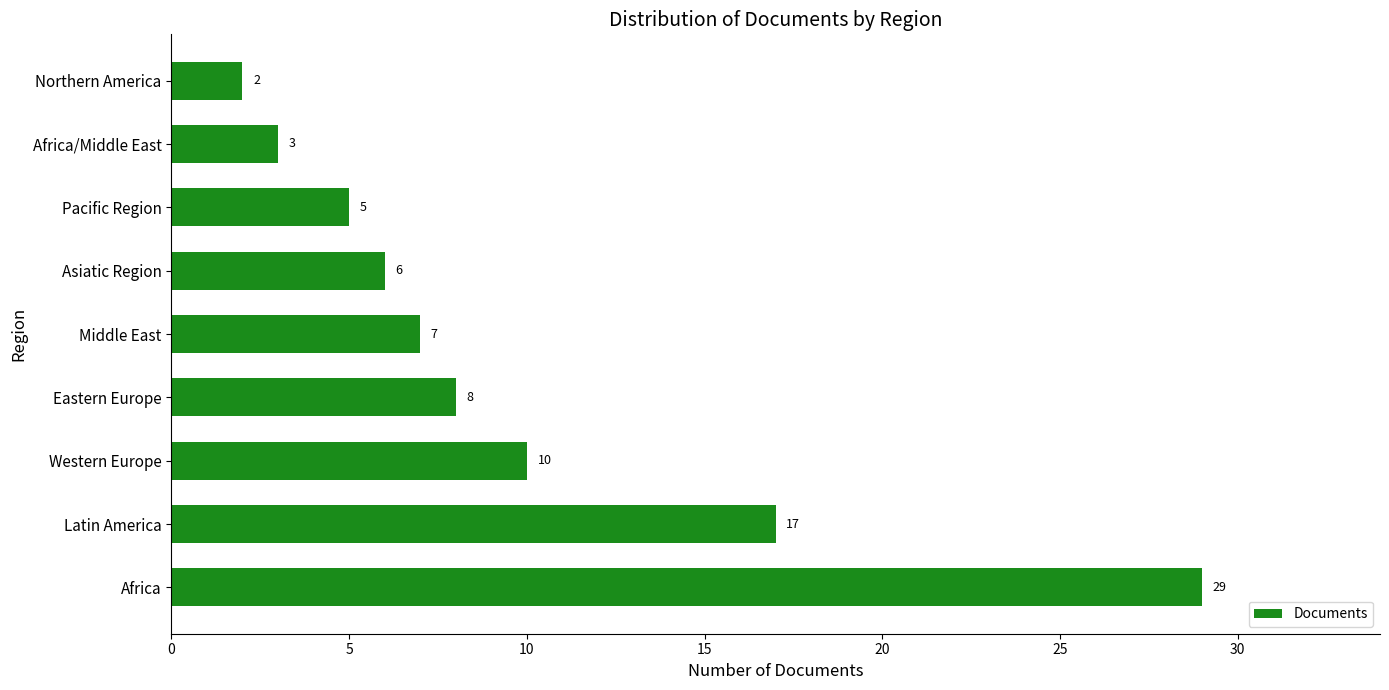

Rank the categories by value from lowest to highest.

Northern America, Africa/Middle East, Pacific Region, Asiatic Region, Middle East, Eastern Europe, Western Europe, Latin America, Africa